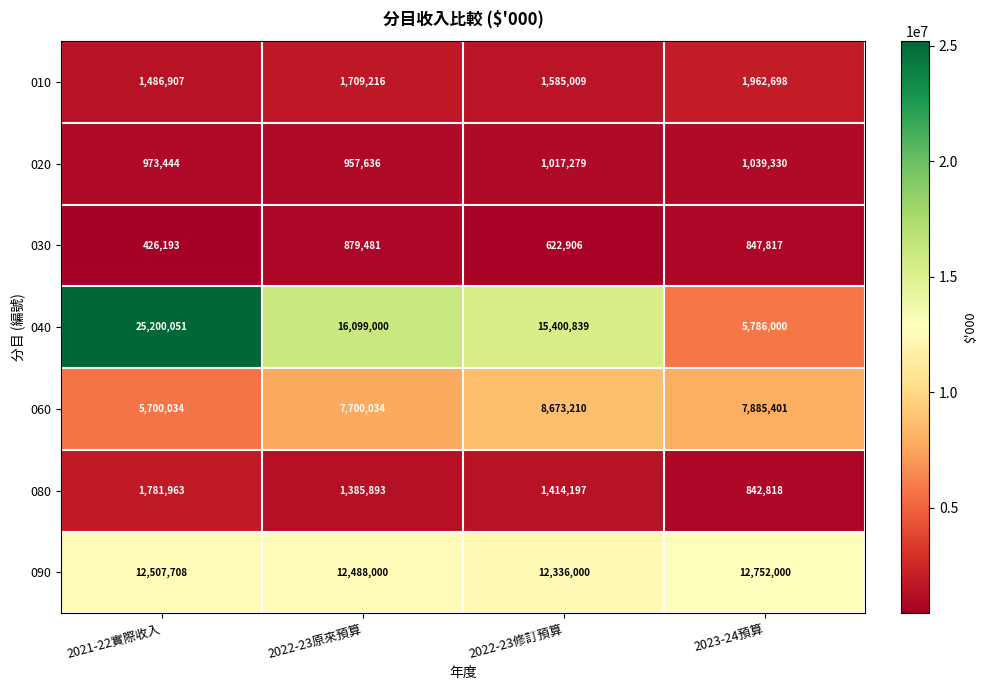

Which series has the widest spread of values?

040